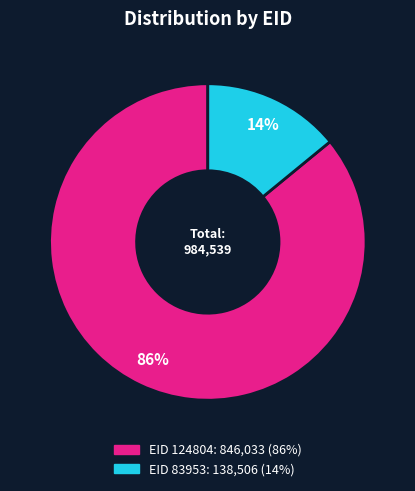

Is there a majority slice in this chart?

Yes